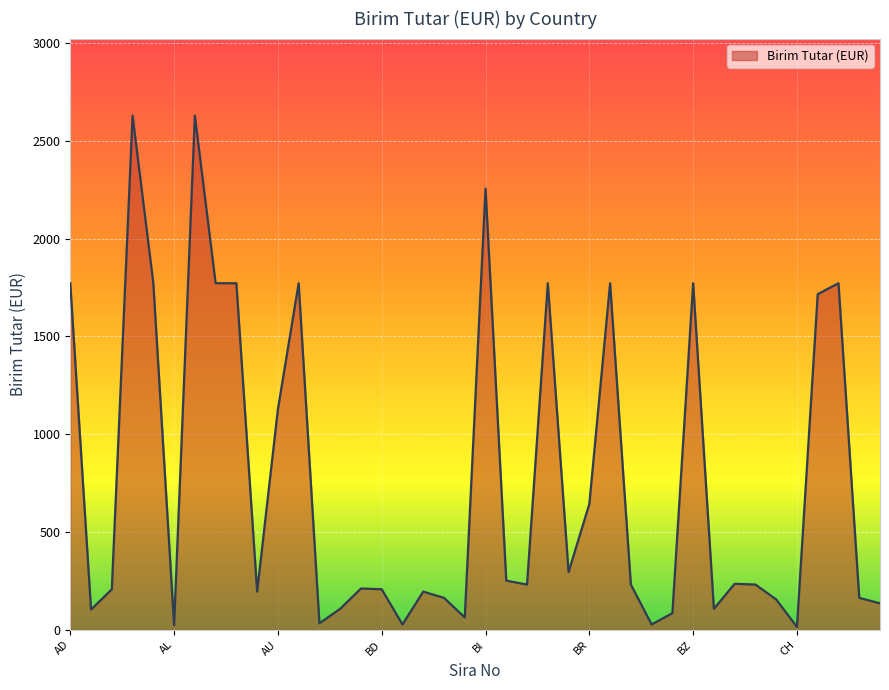

What is the difference between the maximum and minimum values?

2613